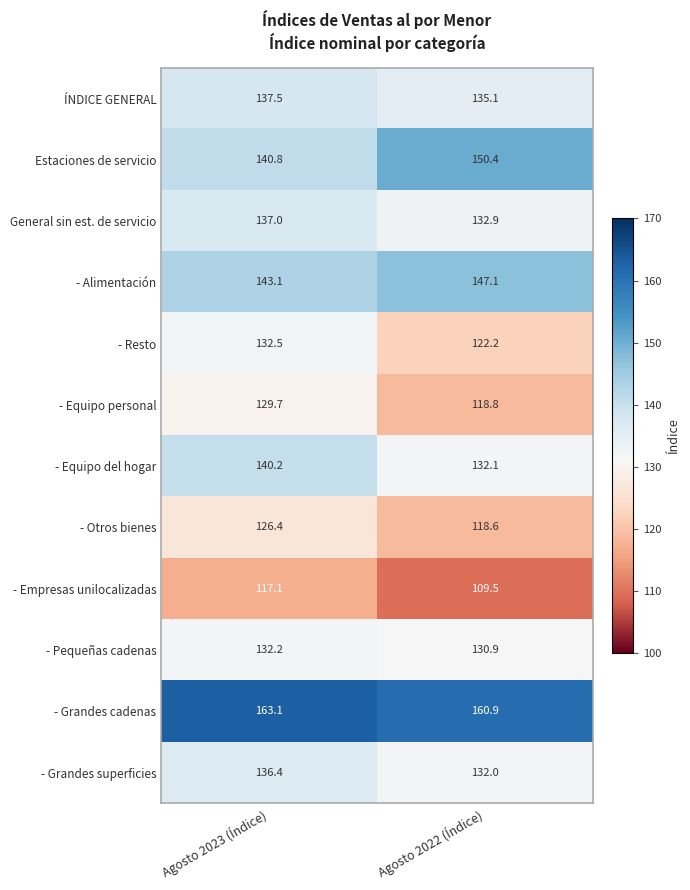

At how many categories does at least one series exceed 150?

2